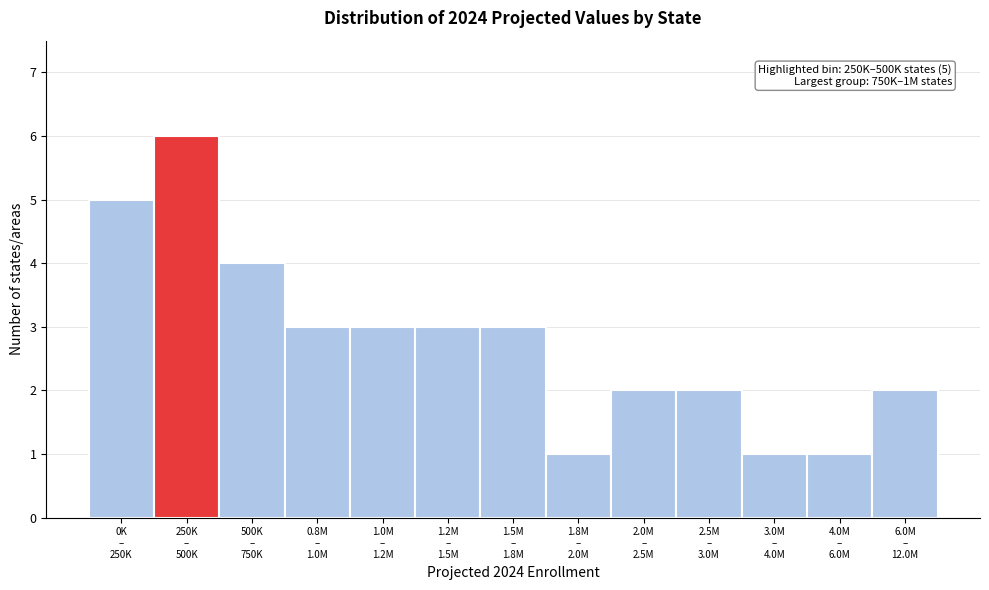

Reading left to right, what are all the values shown in this chart?

5	6	4	3	3	3	3	1	2	2	1	1	2